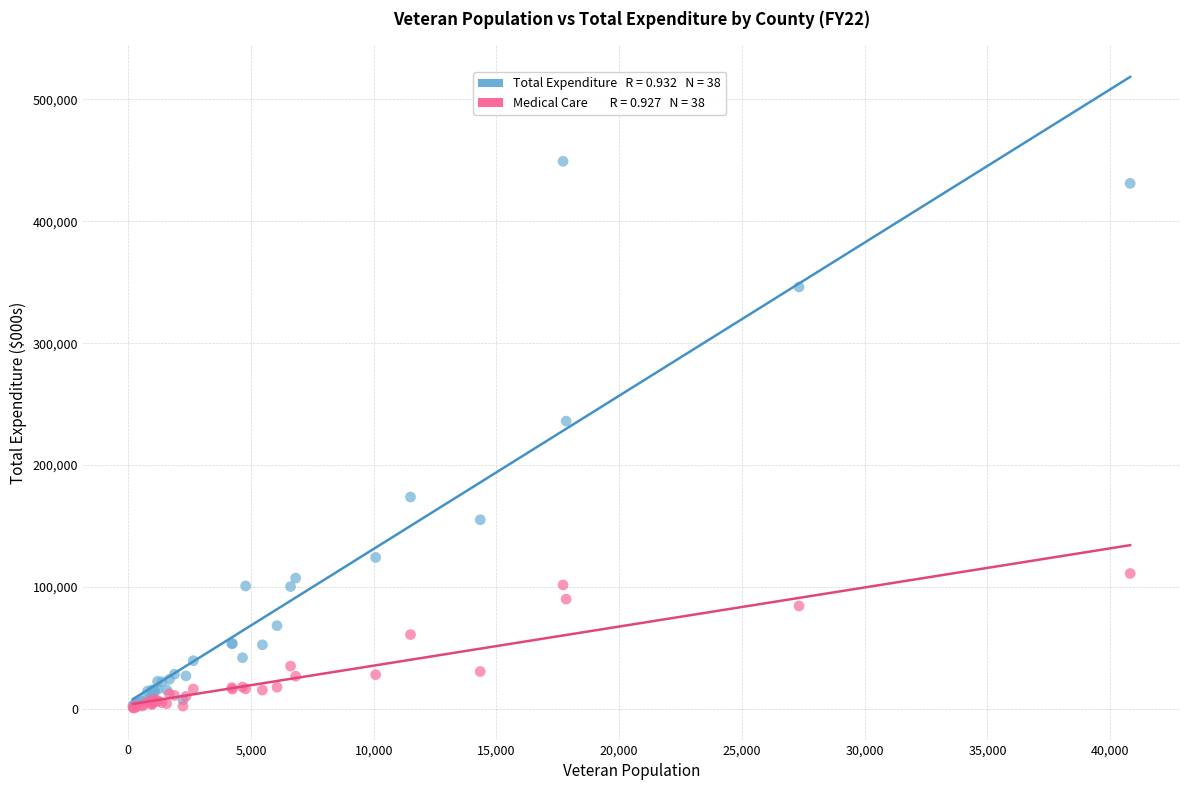

Across all series, what Y value is closest to 224910?

235994.3